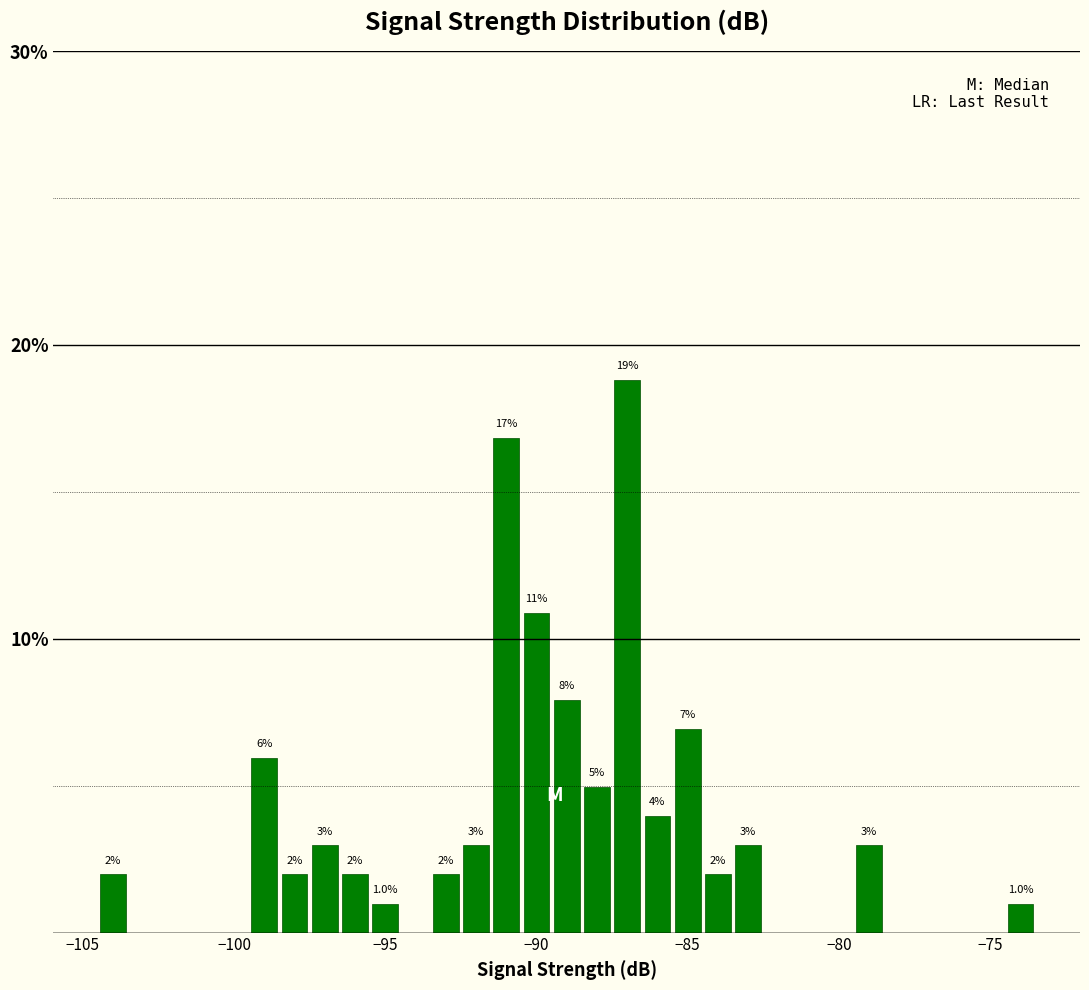

Read against the x-axis, roughly where is the centre of the tallest bar?

-87.0